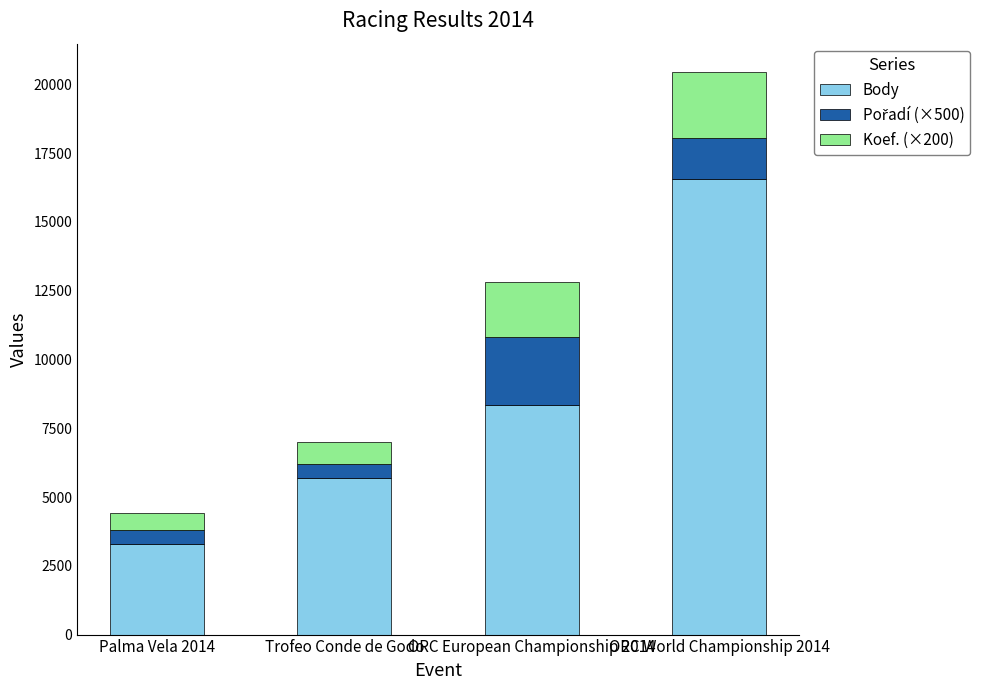

Is it true that Body equals 8334 at ORC European Championship 2014?

True